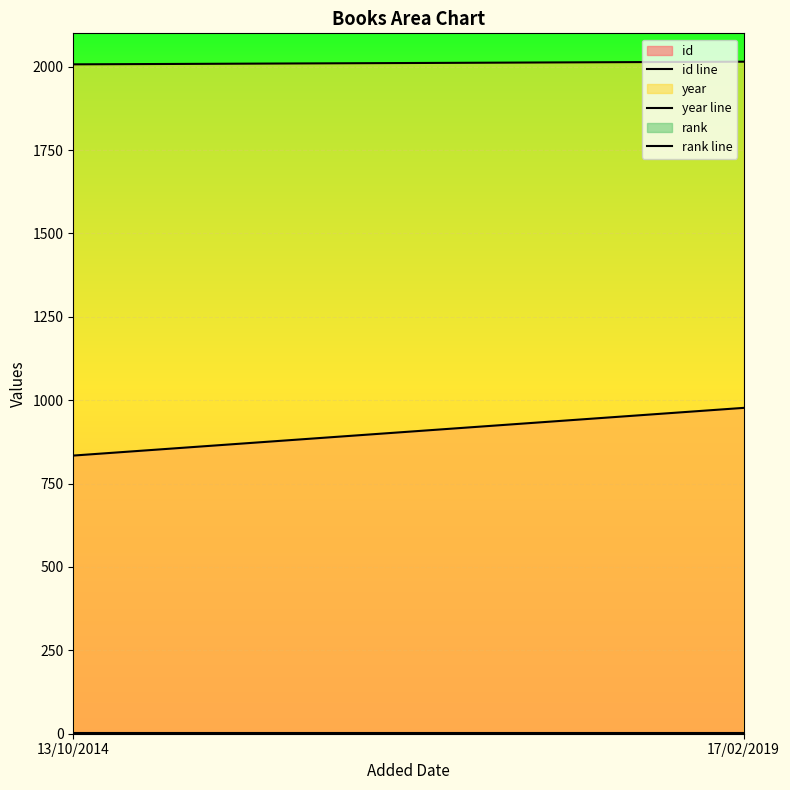

What is the label of the 2nd point from the right?

13/10/2014